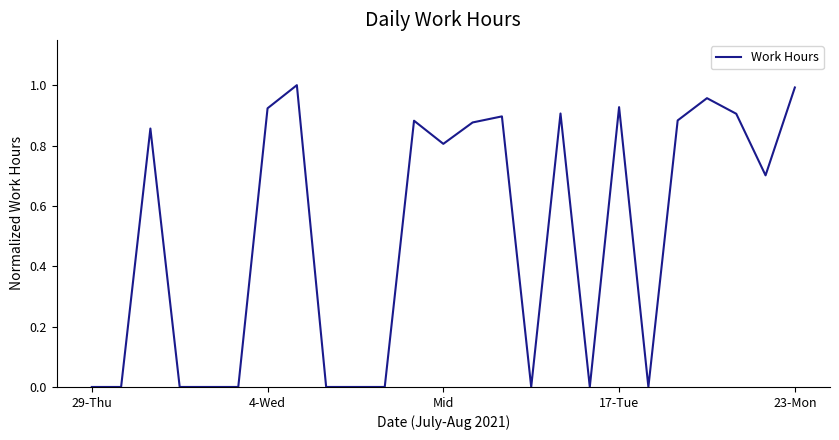

What is the label of the 10th point from the left?

9